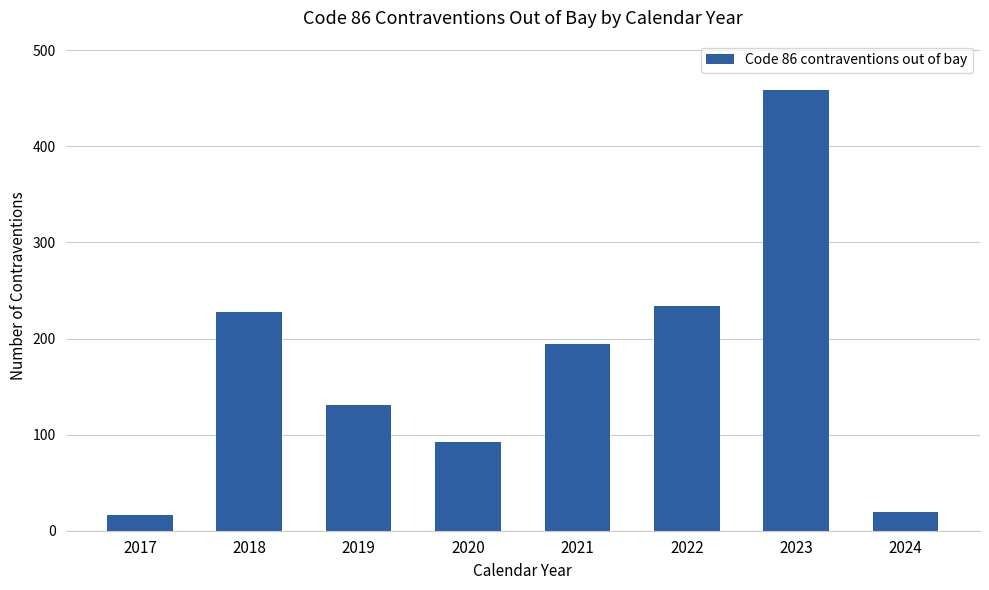

What is the change in value from 2020 to 2022?

+142